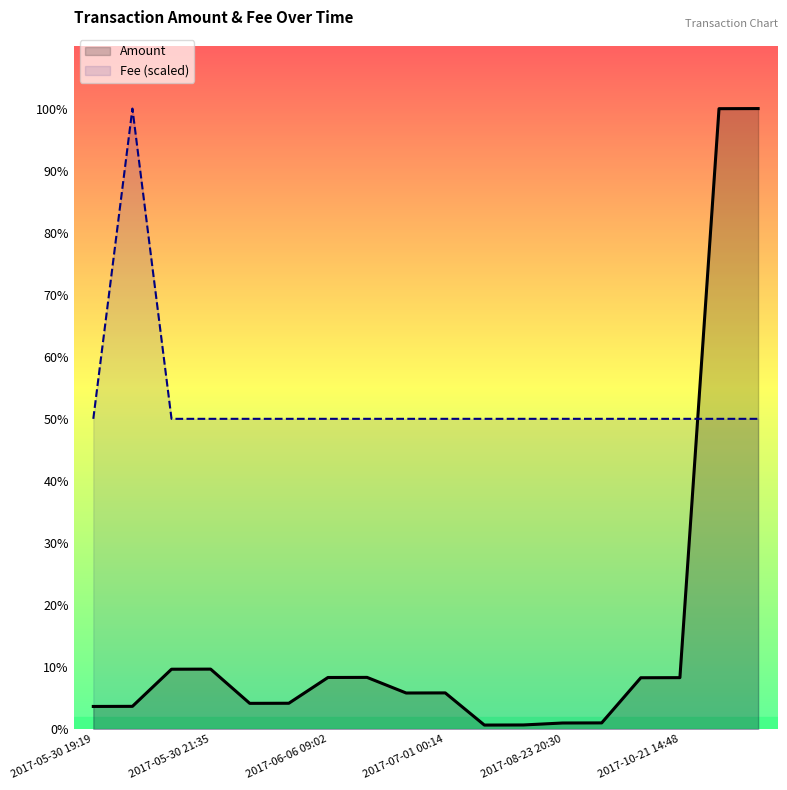

What are all the series names shown in the legend?

Amount, Fee (scaled)